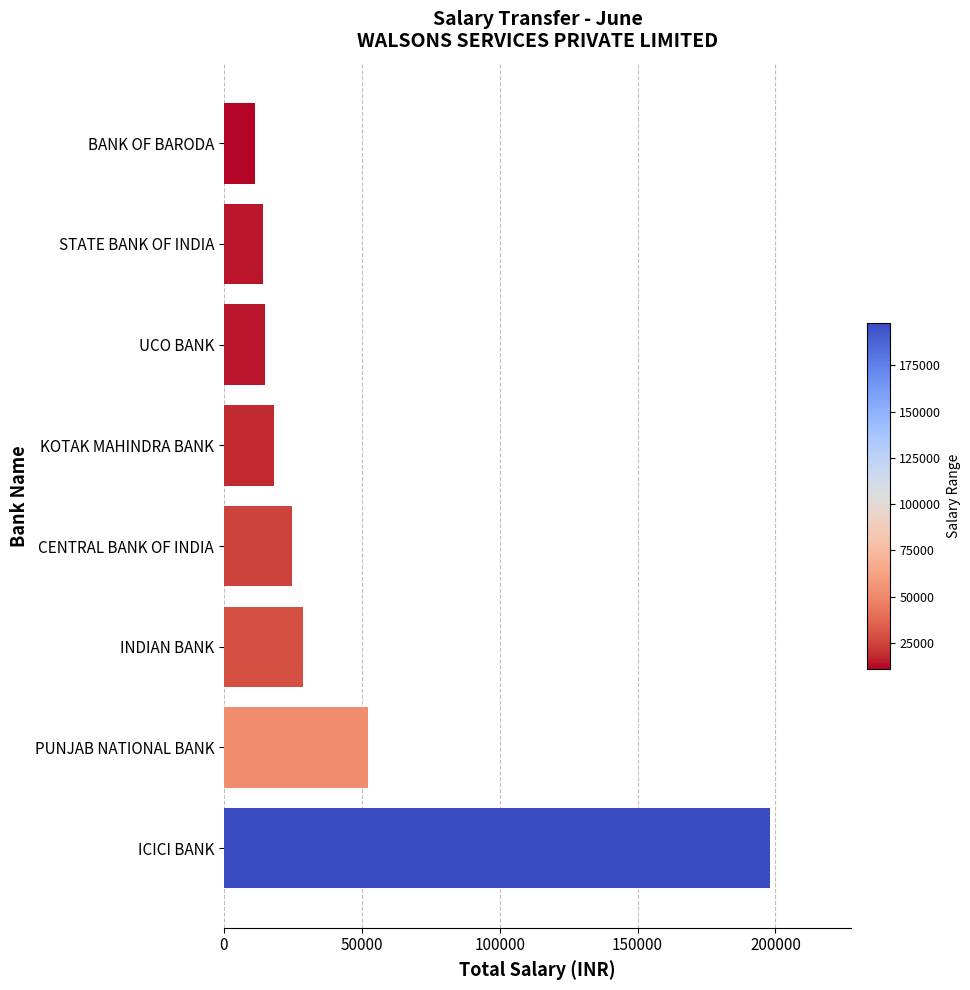

The chart shows a value of 4652.9 at STATE BANK OF INDIA. True or false?

False